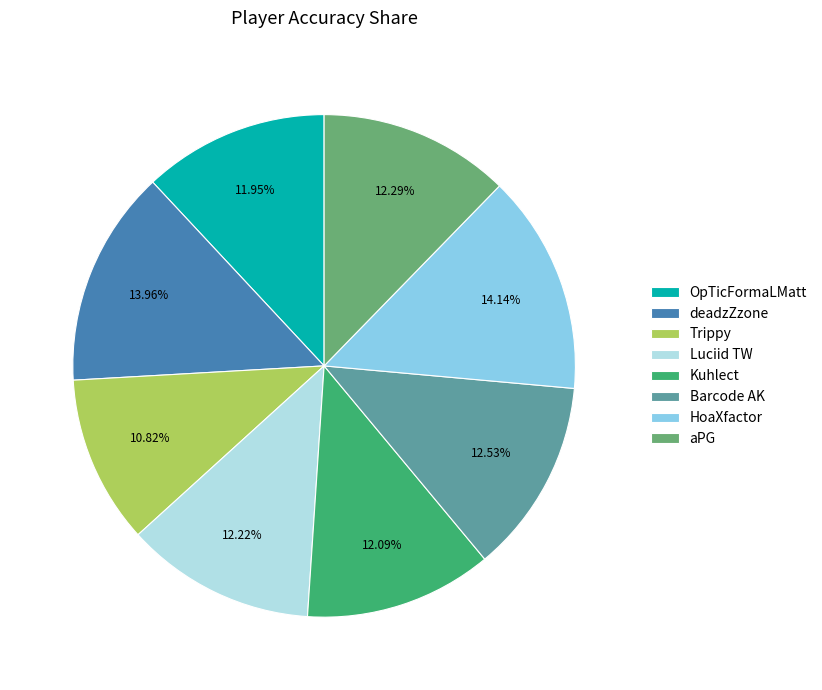

To the nearest percent, what percentage of the pie is Luciid TW?

12%